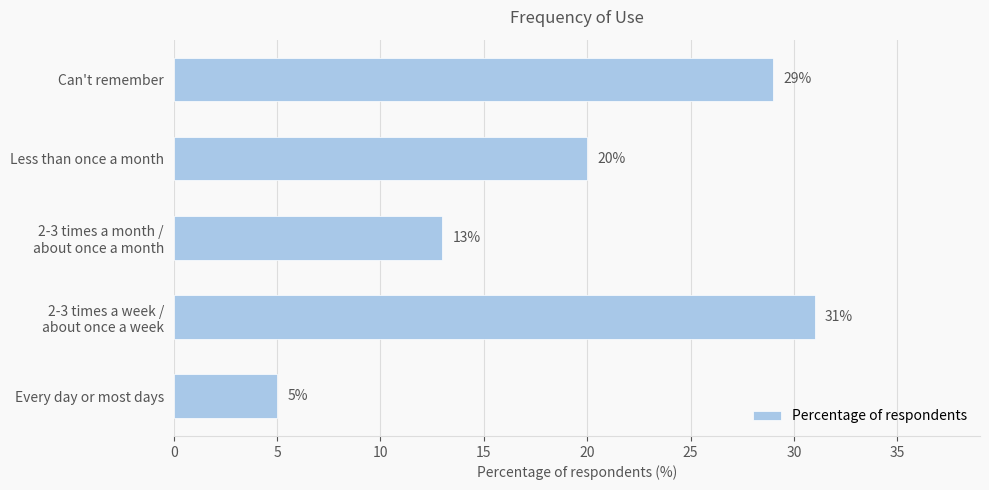

The value at Every day or most days is 5. True or false?

True